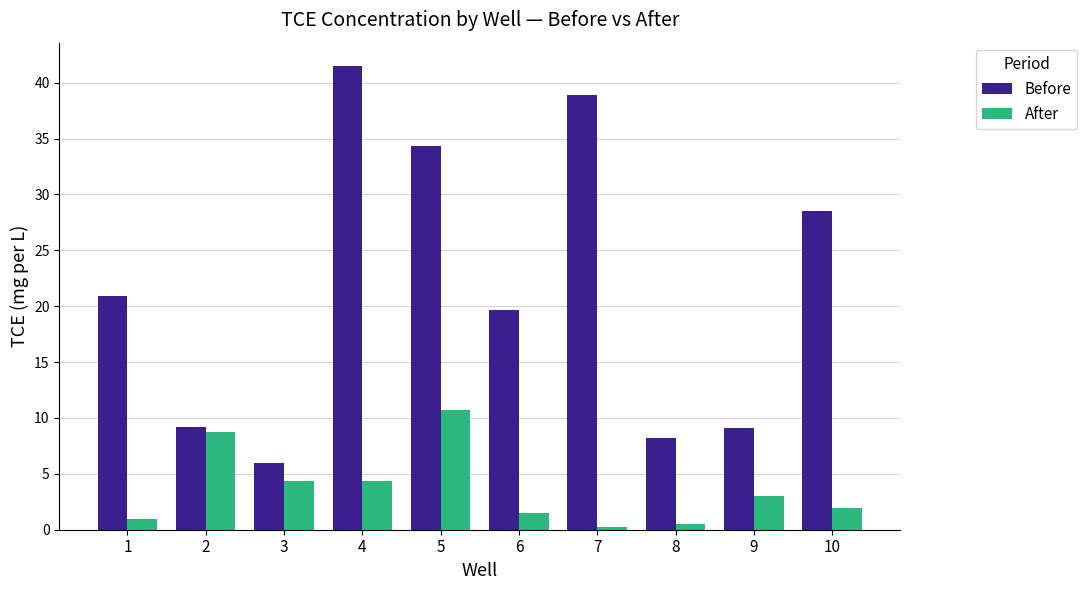

What is the difference between the maximum and minimum values in the Before series?

35.5